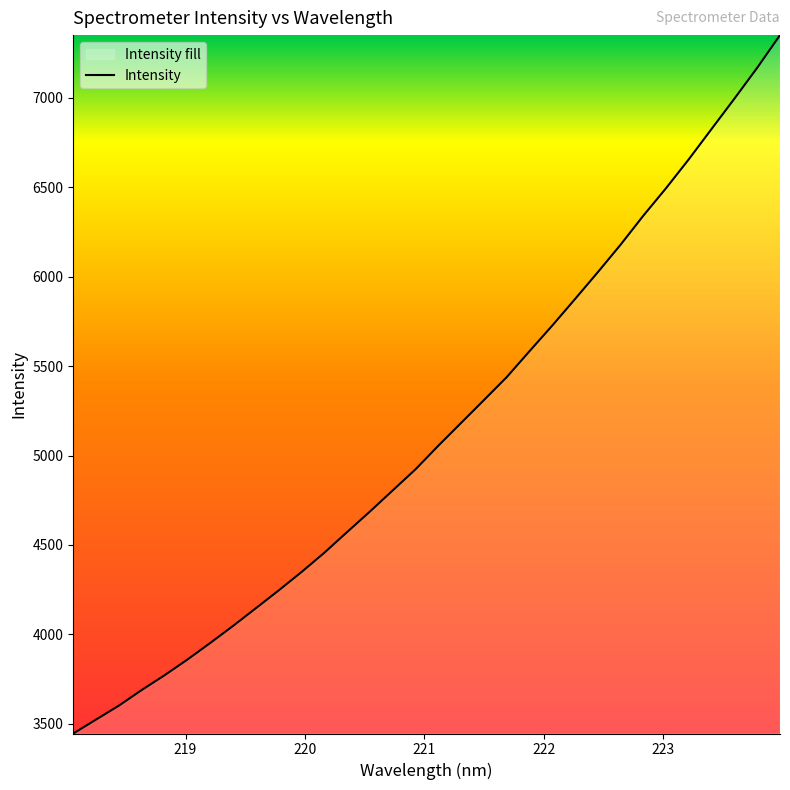

What is the greatest value displayed?

7349.7